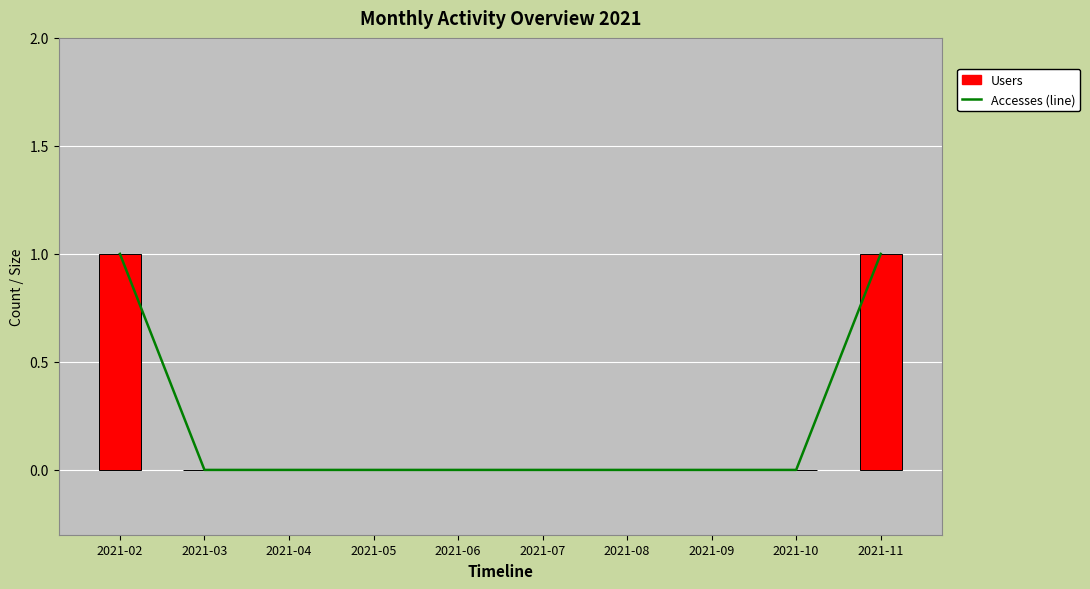

Which series has the largest total across all categories?

Accesses (line)